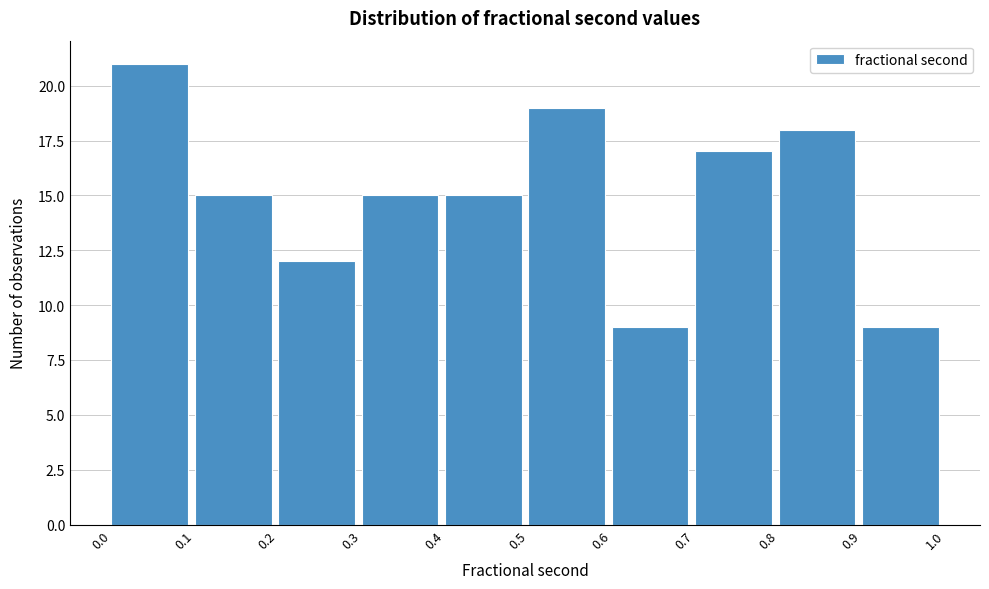

Reading left to right, transcribe this chart: for each bar, give the range it covers on the x-axis and its height. The values are not printed on the chart, so give them approximately, as read against the axis.

0.0 to 0.1: 21
0.1 to 0.2: 15
0.2 to 0.3: 12
0.3 to 0.4: 15
0.4 to 0.5: 15
0.5 to 0.6: 19
0.6 to 0.7: 9
0.7 to 0.8: 17
0.8 to 0.9: 18
0.9 to 1.0: 9